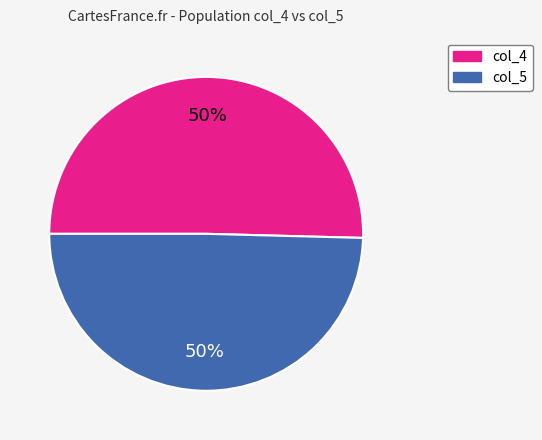

Do col_5 and col_4 together represent more than half of the pie?

Yes